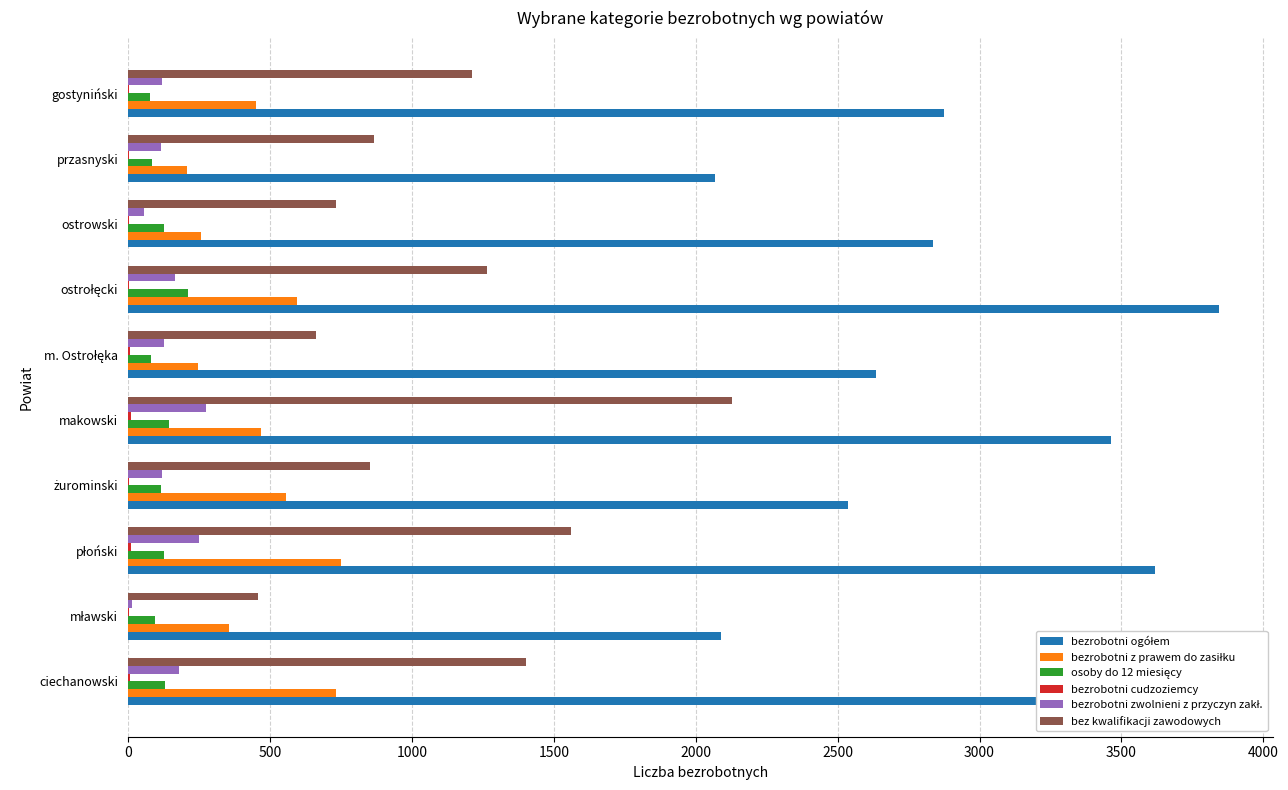

Which series changed the most between ciechanowski and makowski?

bez kwalifikacji zawodowych